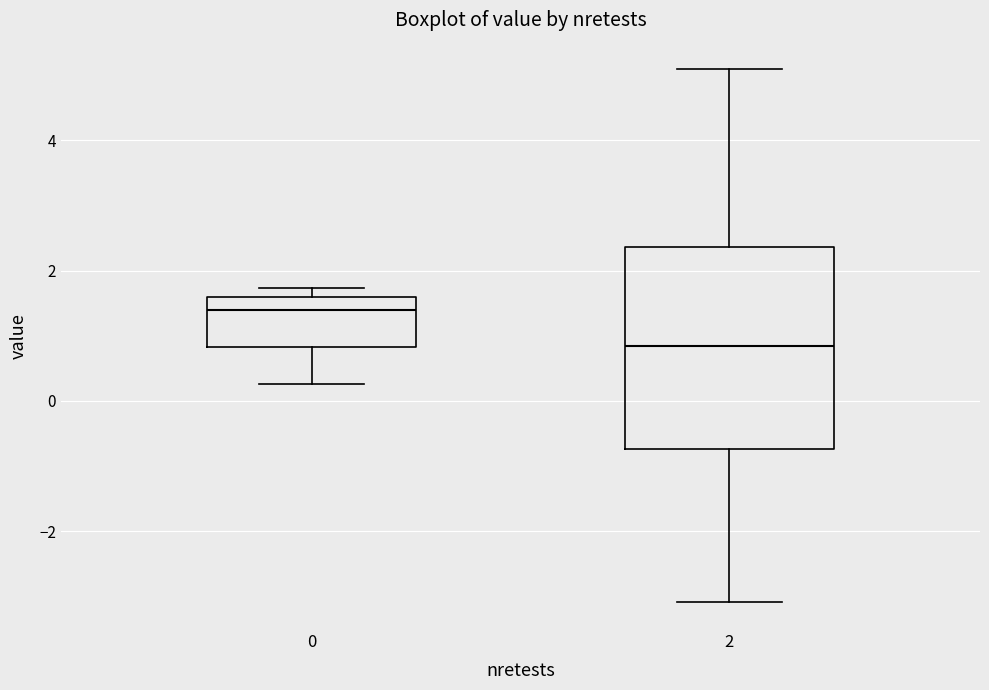

Reading left to right, read every box against the y-axis: the position of its median line, the range the box covers, and the ends of its whiskers. The values are not printed on the chart, so give them approximately, as read against the axis.

0: median 1.4, box 0.8 to 1.6, whiskers 0.2 to 1.8
2: median 0.8, box -0.8 to 2.4, whiskers -3.0 to 5.0